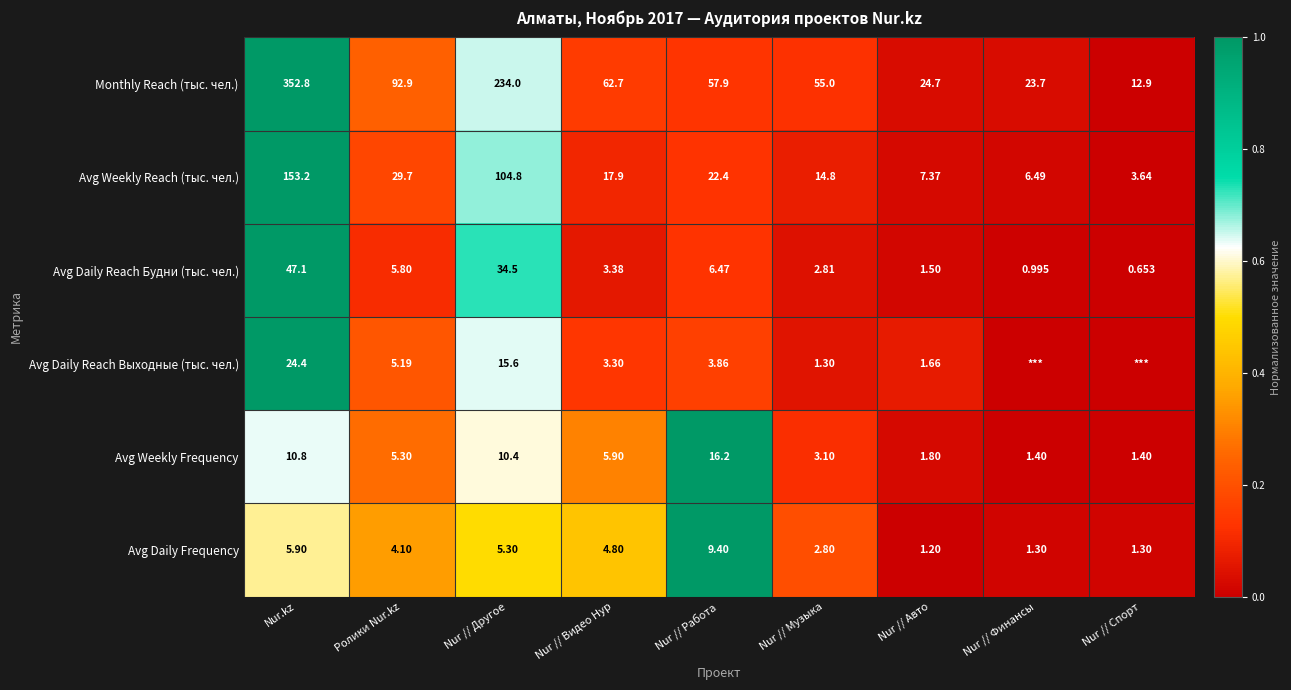

True or false: Avg Weekly Frequency has a value of 0.4 at Ролики Nur.kz.

False